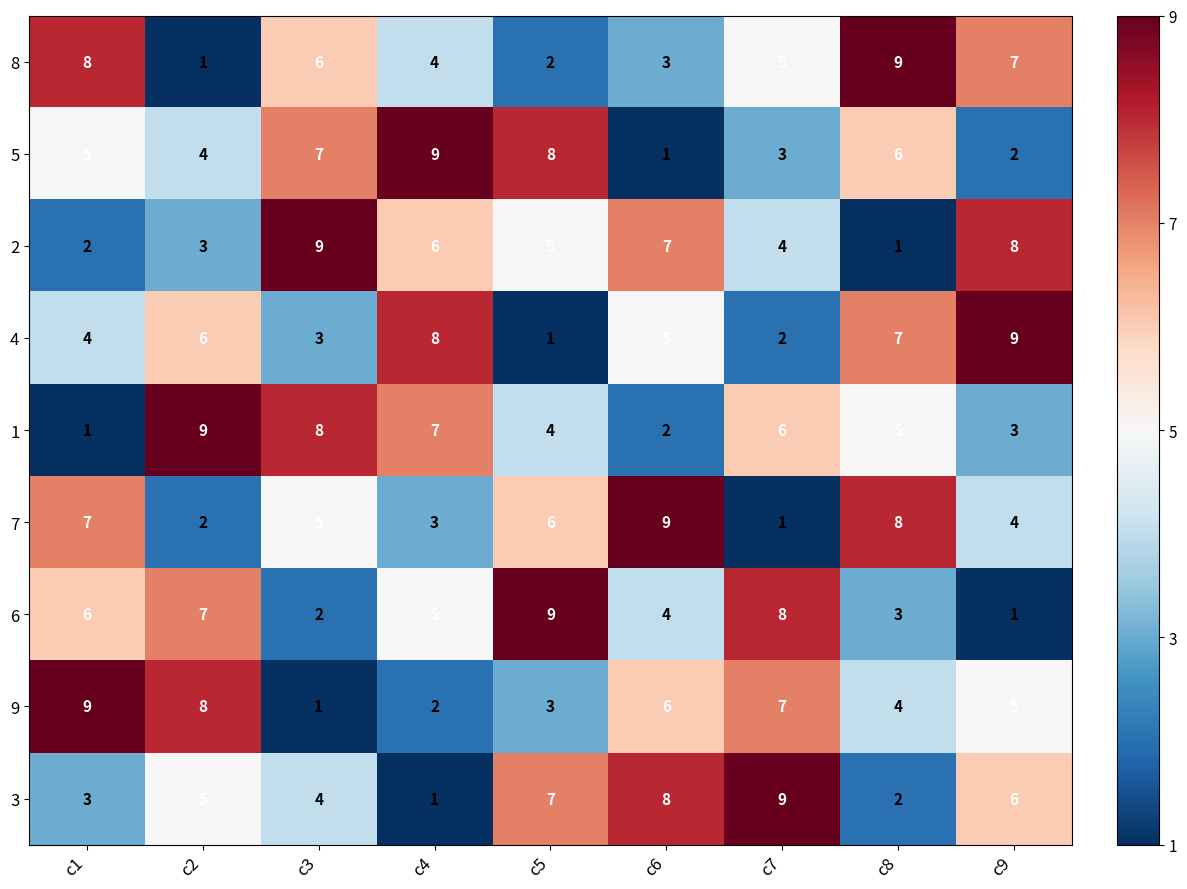

What is the sum of the 8 values at c1 and c8?

17